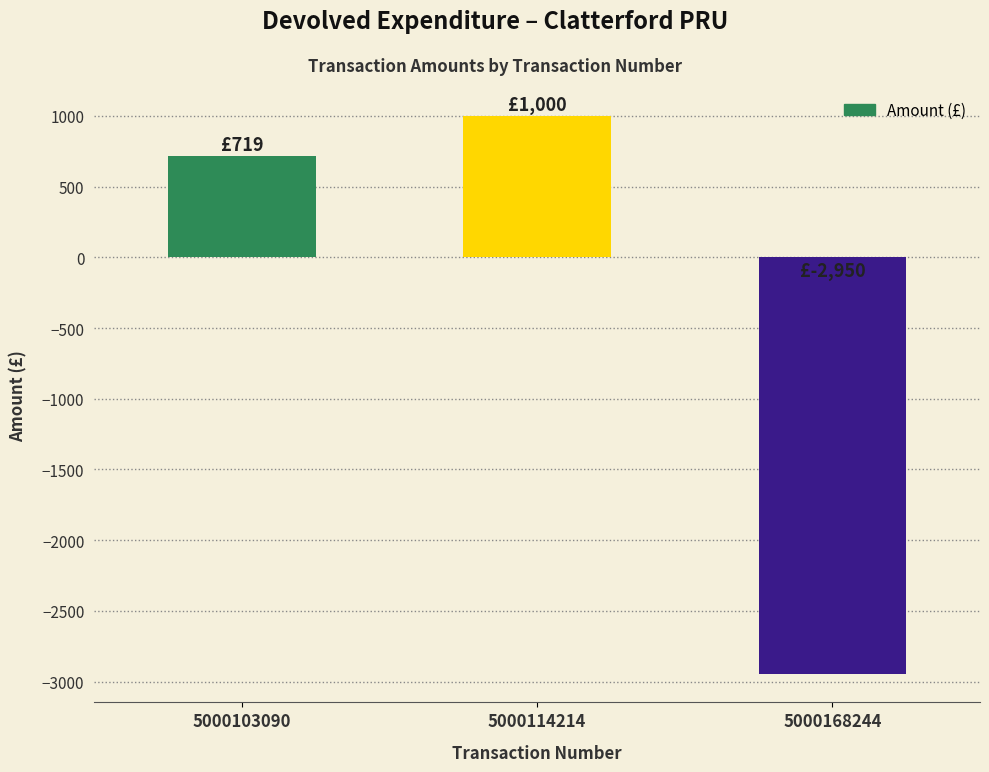

How many negative values are there?

1